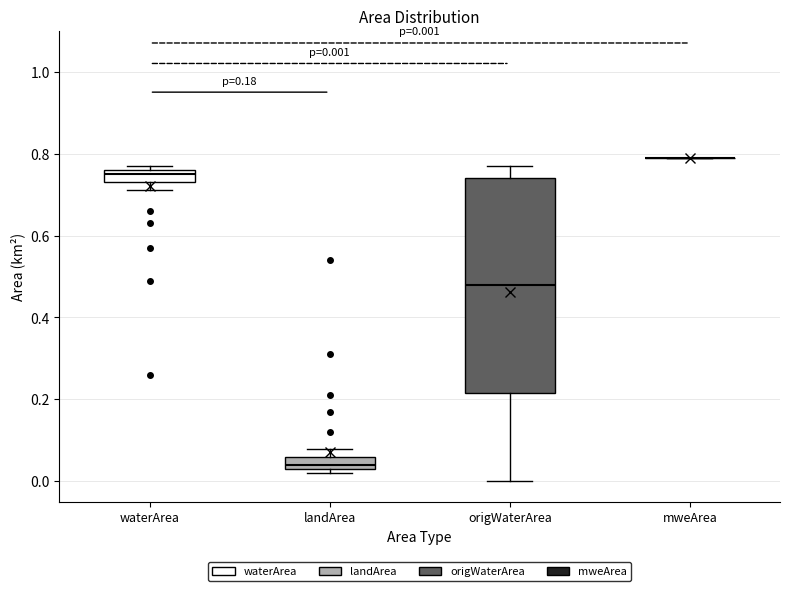

Which box is the tallest, from its lower edge to its upper edge?

origWaterArea